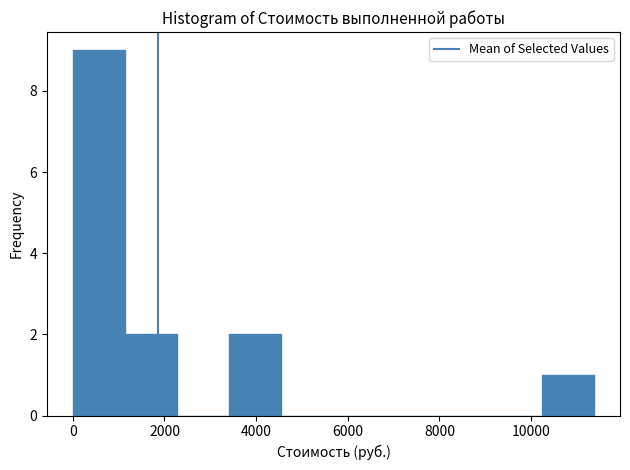

Over which range of the x-axis is the bar tallest?

0 to 1200